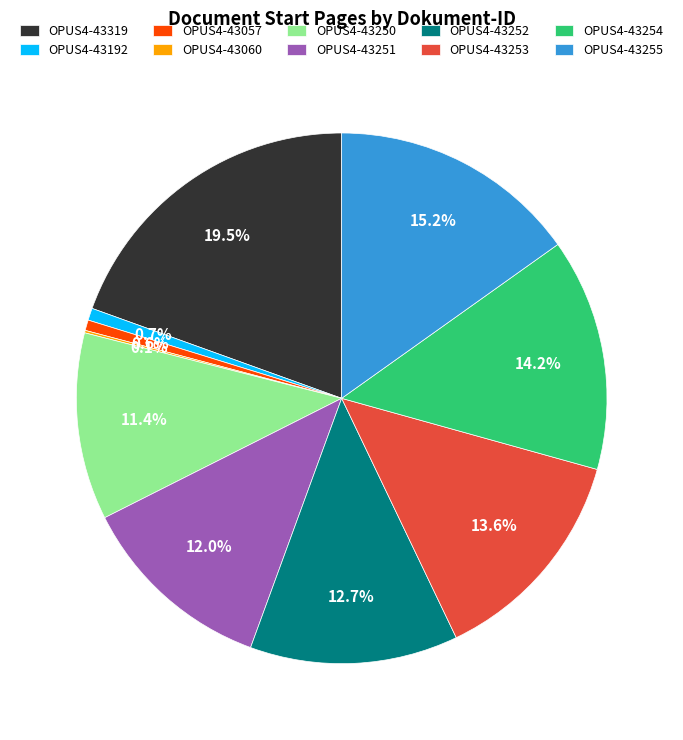

To the nearest percent, what percentage of the pie is OPUS4-43192?

1%